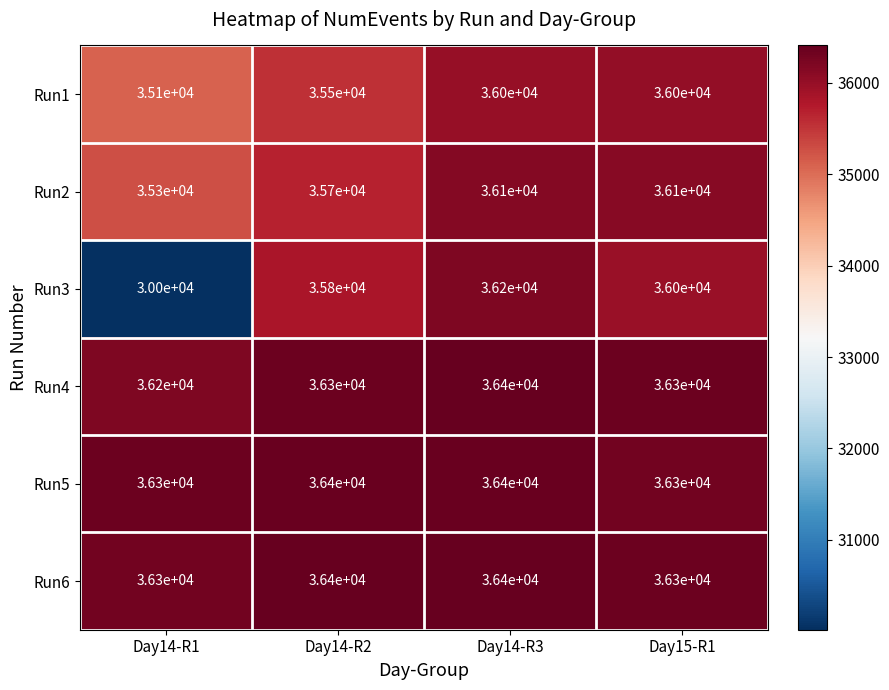

The Run3 series shows 36000 at Day15-R1. True or false?

True